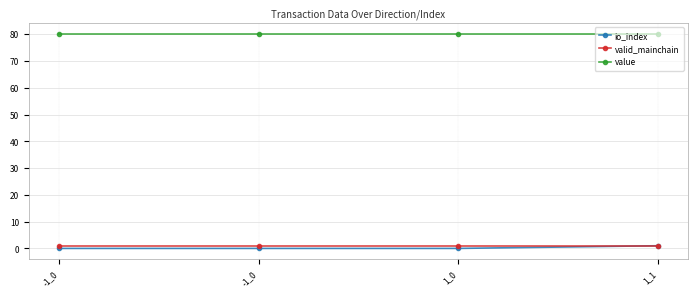

What is the difference between the maximum and minimum values in the io_index series?

1.0